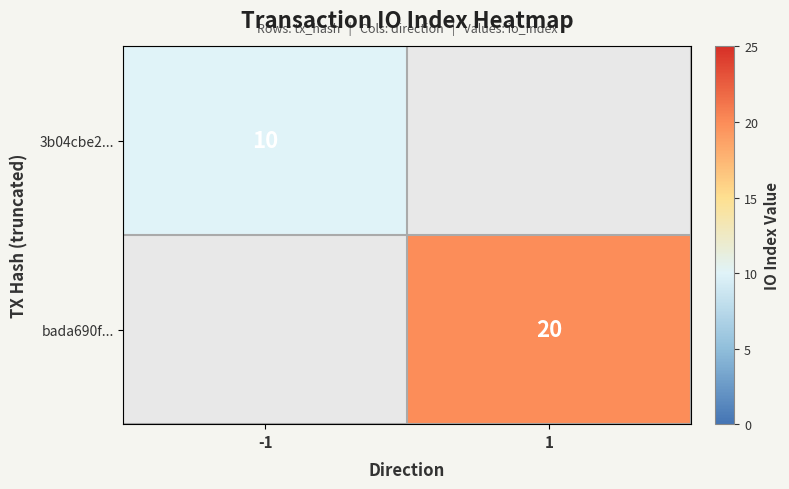

True or false: bada690f... has a value of 10 at 1.

False